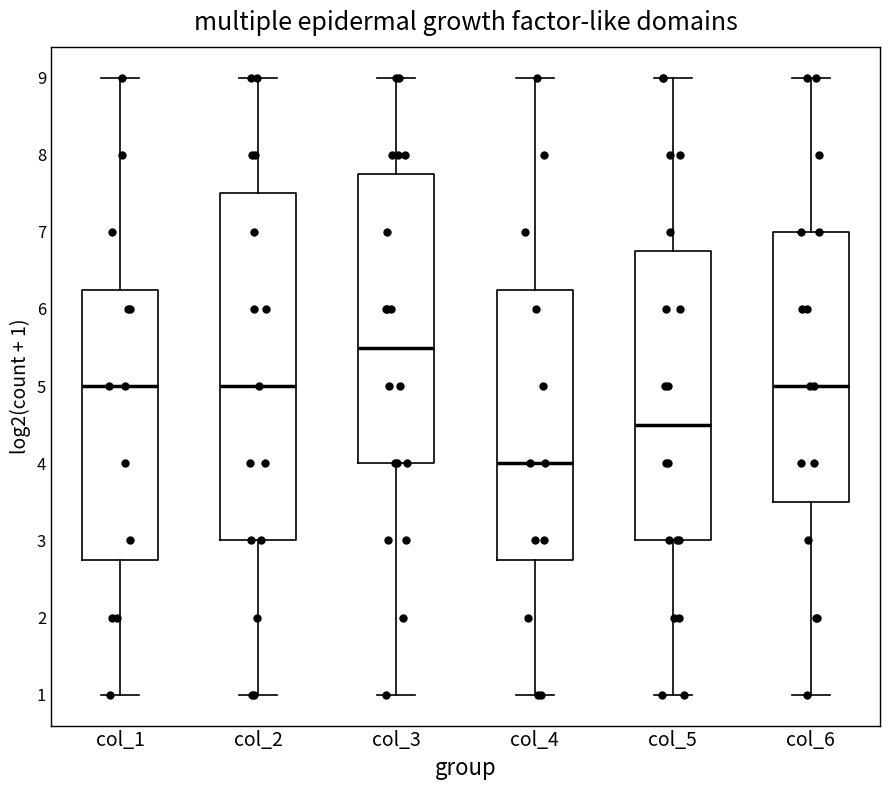

Which box is the tallest, from its lower edge to its upper edge?

col_2